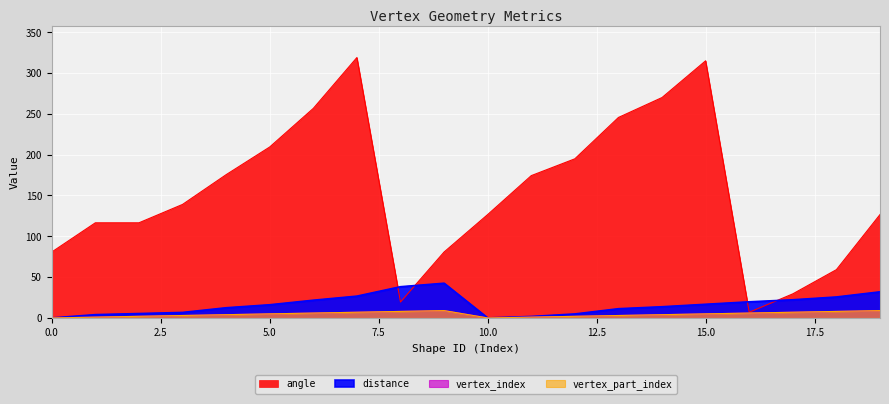

Is the value of distance at 16 greater than the value of angle at 18?

No